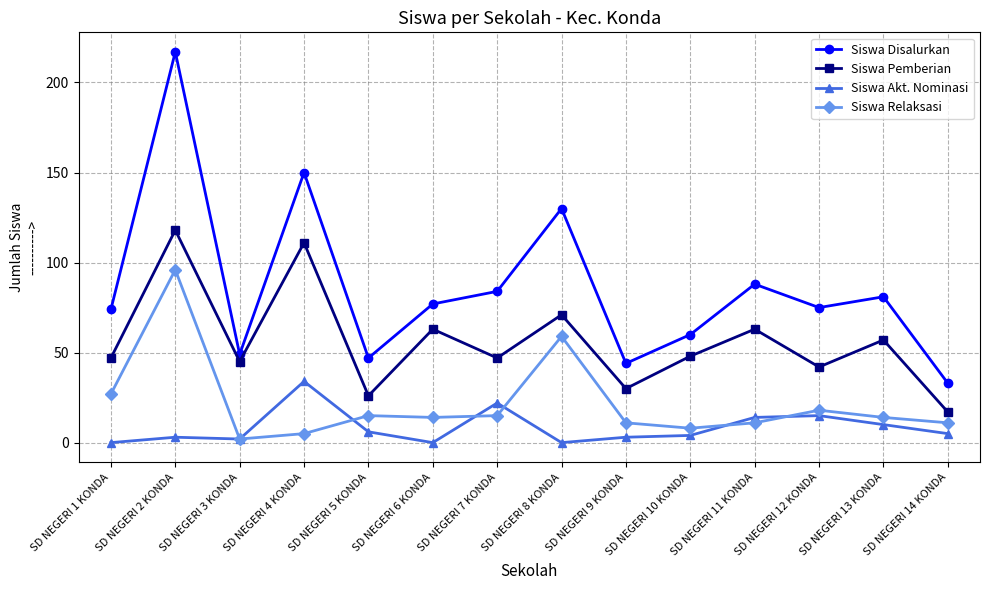

What is the total value across all series at SD NEGERI 4 KONDA?

300